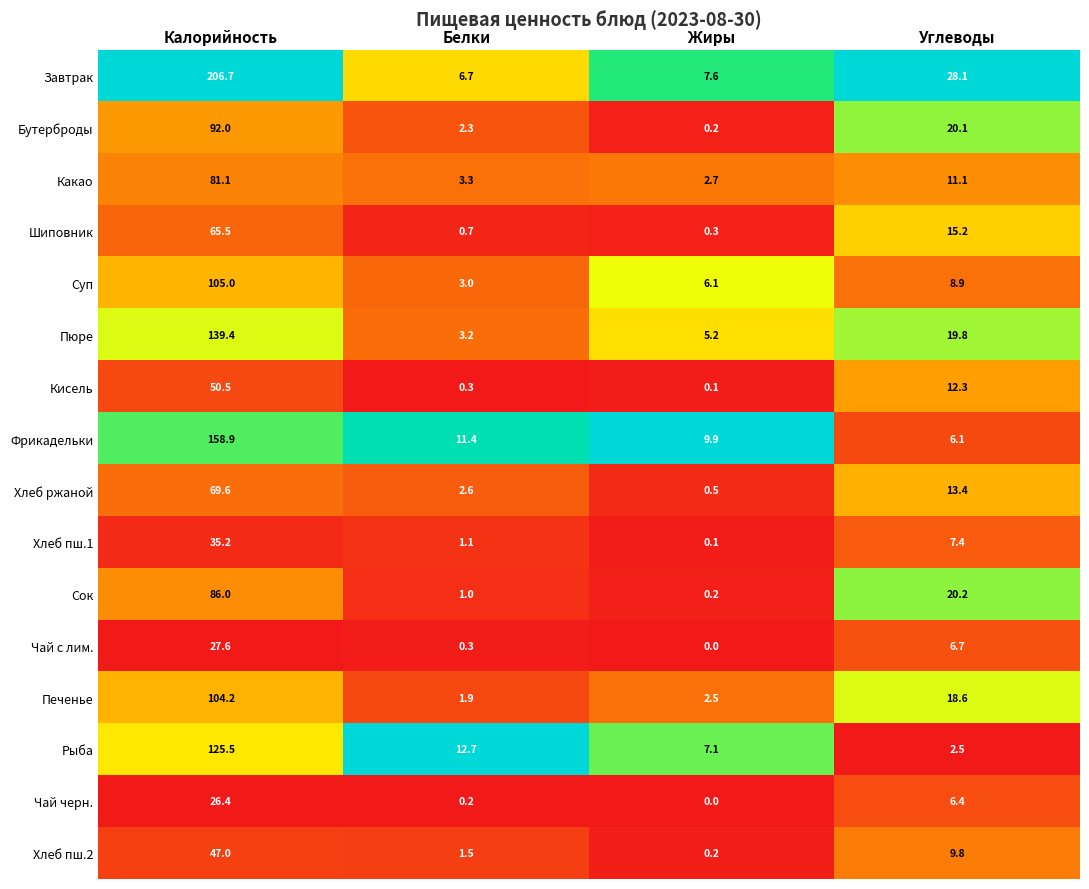

Where is Пюре nearest to the value 71?

Углеводы